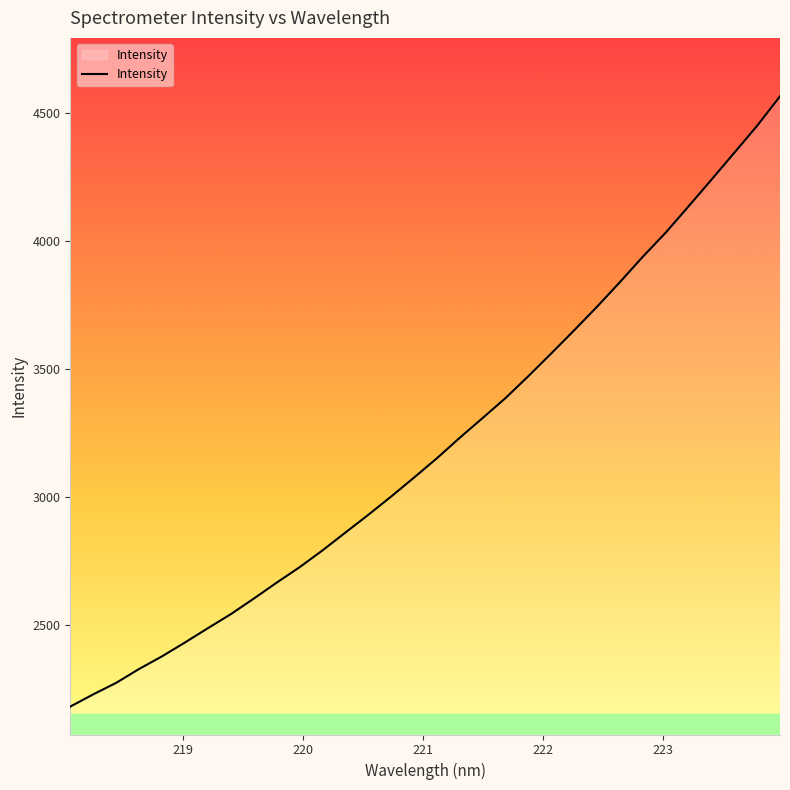

What is the difference between the maximum and minimum values?

2384.7